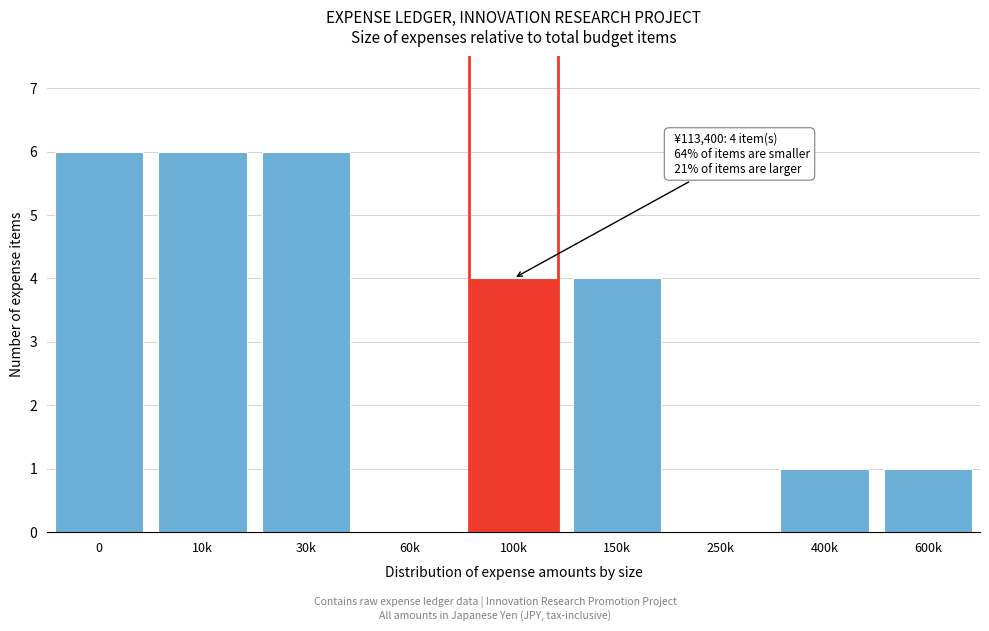

Reading left to right, what are all the values shown in this chart?

0=6	10k=6	30k=6	60k=0	100k=4	150k=4	250k=0	400k=1	600k=1